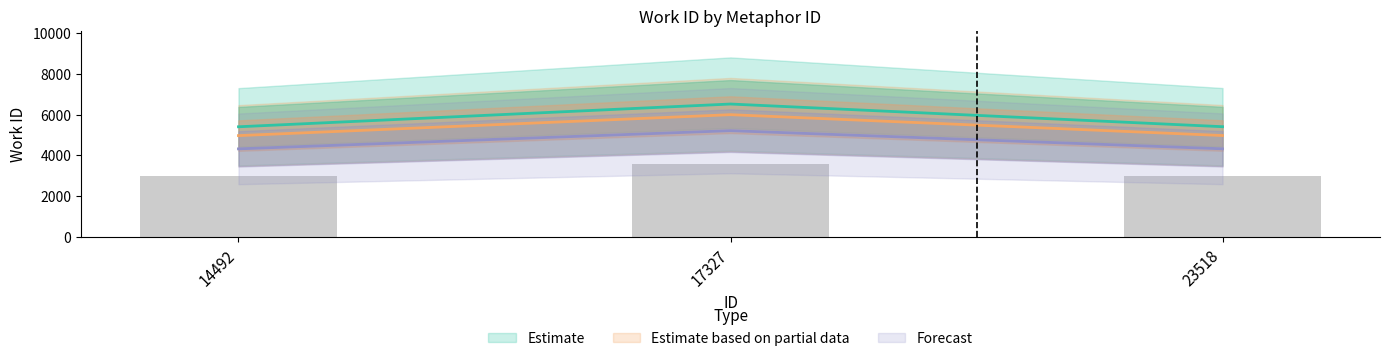

What is the value of the 2nd bar from the left?

3582.2